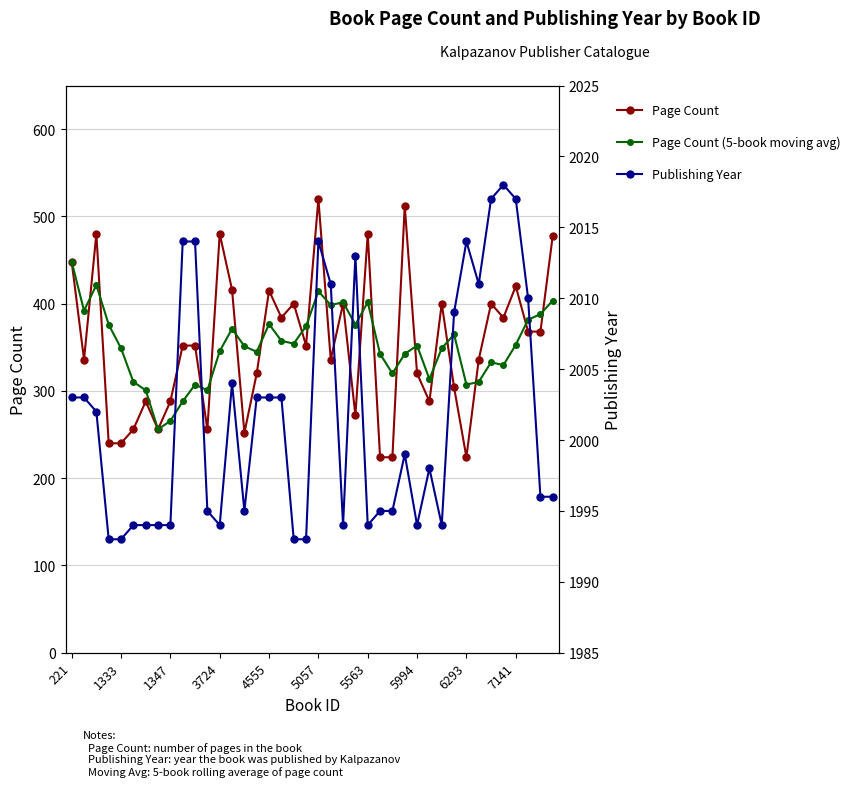

Which series changed the most between 21 and 35?

Page Count (5-book moving avg)